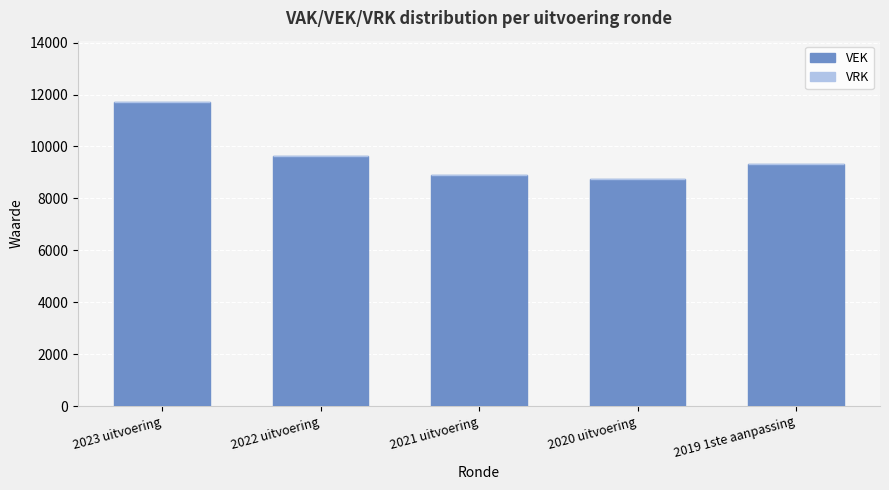

What is the average value?

9667